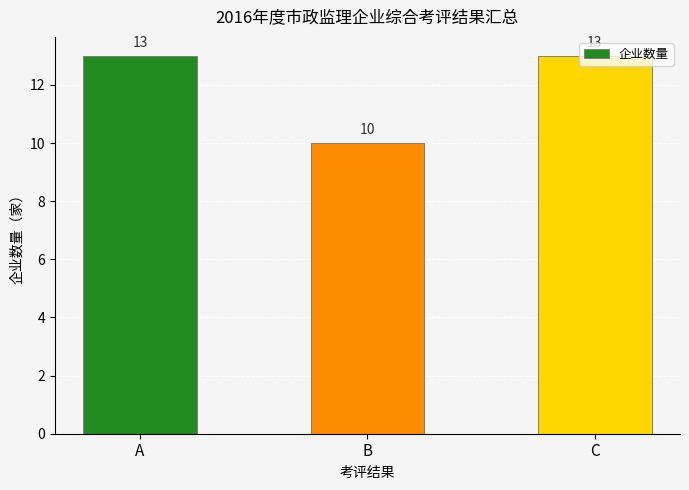

What is the change in value from B to C?

+3